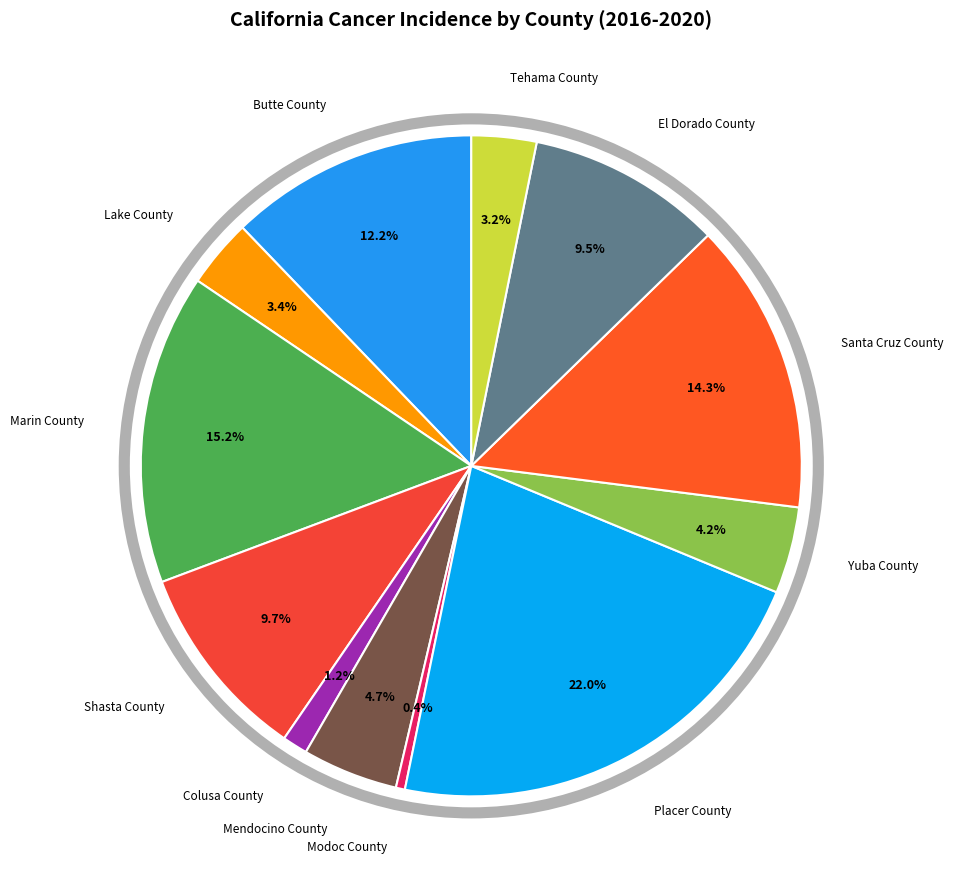

Which slice is the smallest?

Modoc County